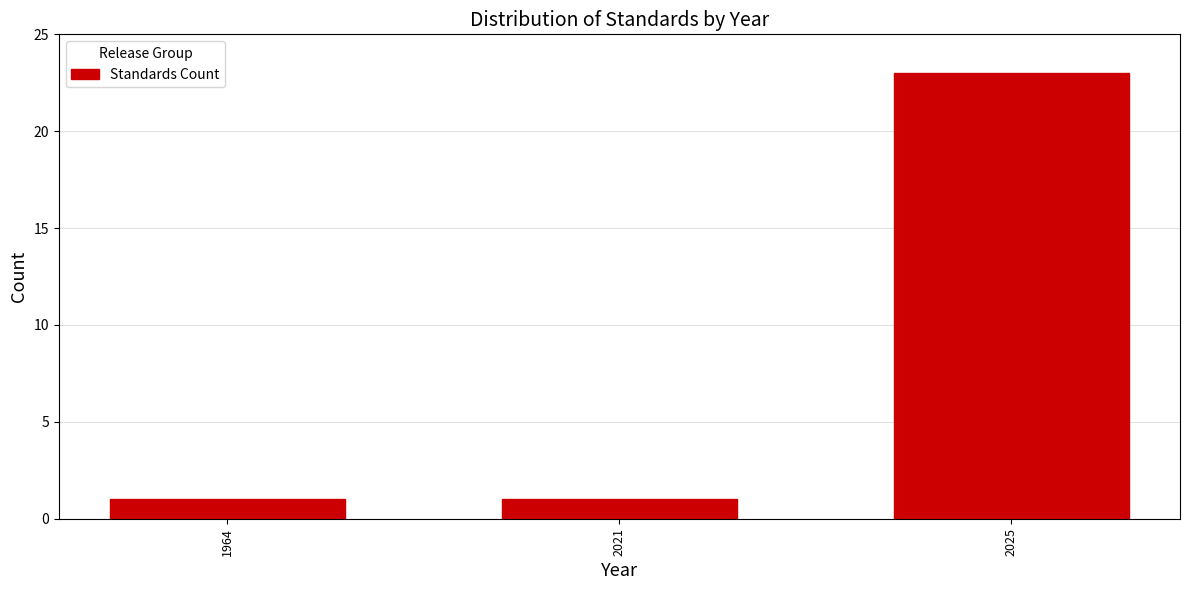

Reading right to left, list all the values displayed in this chart.

2025=23	2021=1	1964=1